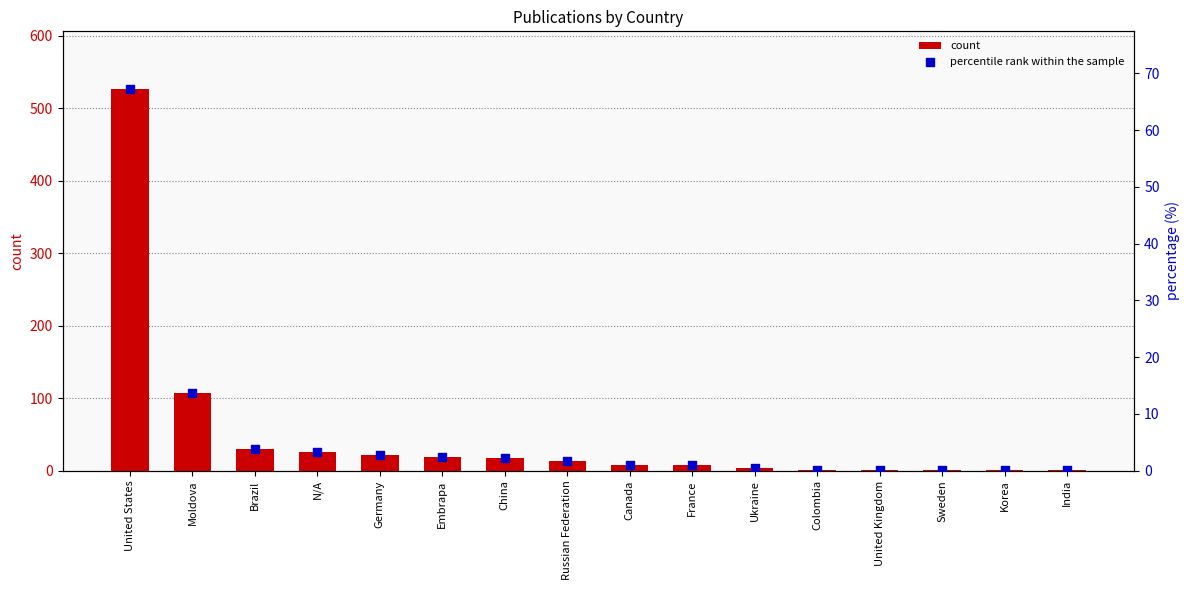

Which series has the largest Y range (max minus min)?

count